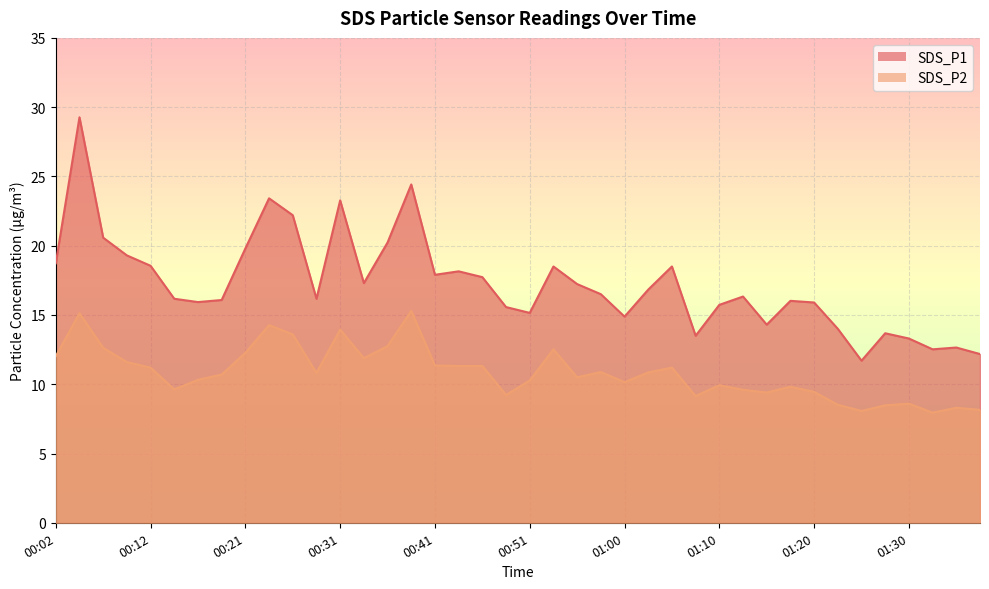

Where is SDS_P1 nearest to the value 20?

00:21